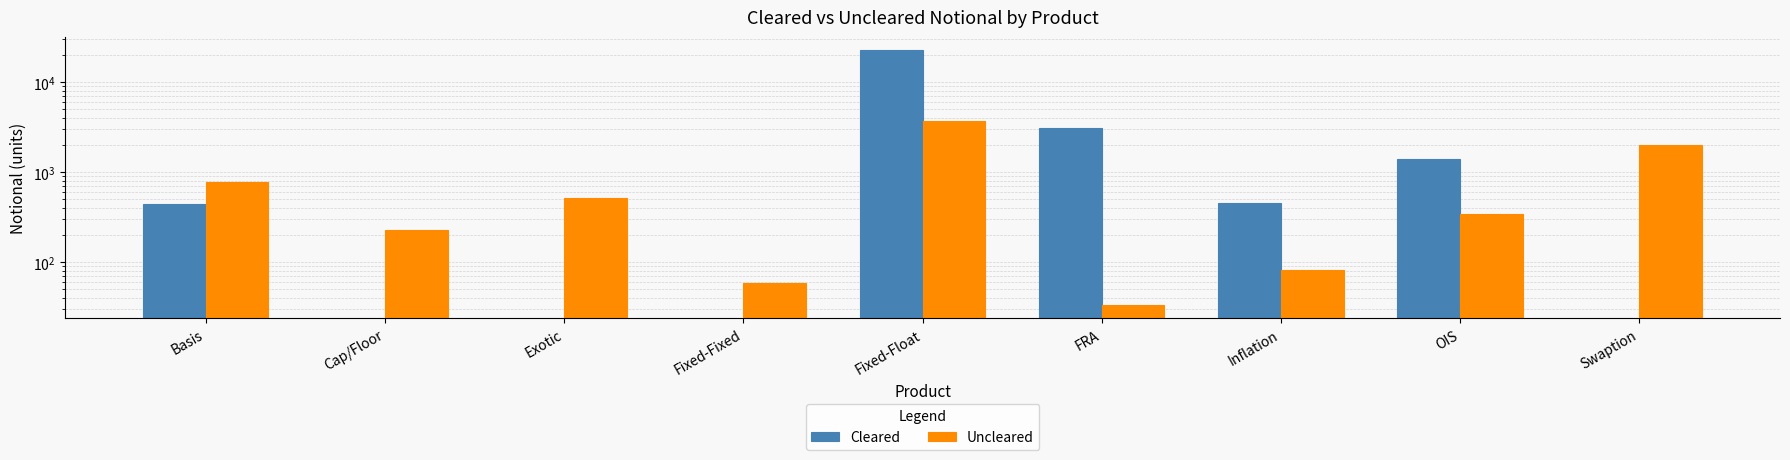

Which series changed the most between Basis and Cap/Floor?

Uncleared